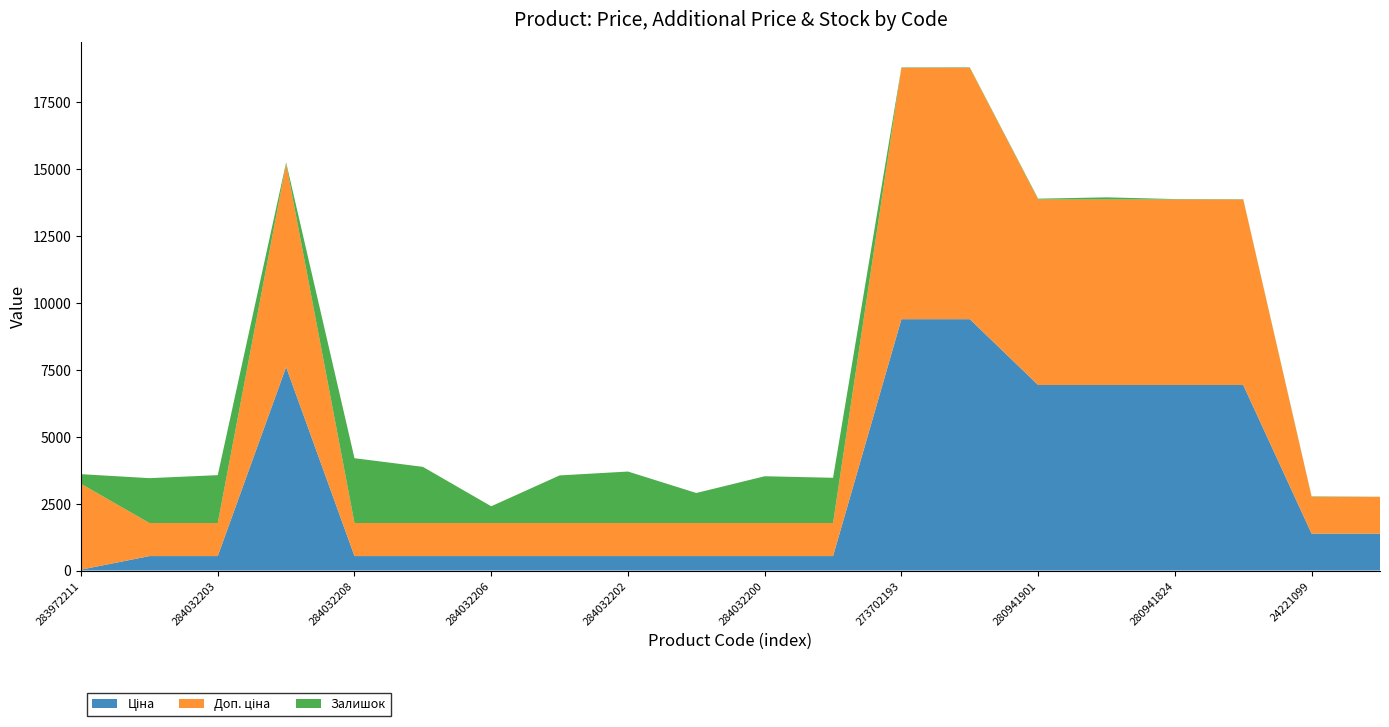

Reading left to right, list all the values displayed in this chart.

Ціна: 283972211=32.0	284032204=539.0	284032203=539.0	284392211=7596.5	284032208=539.0	284032207=539.0	284032206=539.0	284032205=539.0	284032202=539.0	284032201=539.0	284032200=539.0	284032199=539.0	273702193=9384.0	273702194=9384.0	280941901=6925.7	280941856=6925.7	280941824=6925.7	280941739=6925.7	24221099=1375.4	24221043=1375.4
Доп. ціна: 283972211=3205.0	284032204=1235.4	284032203=1235.4	284392211=7596.5	284032208=1235.4	284032207=1235.4	284032206=1235.4	284032205=1235.4	284032202=1235.4	284032201=1235.4	284032200=1235.4	284032199=1235.4	273702193=9384.0	273702194=9384.0	280941901=6925.7	280941856=6925.7	280941824=6925.7	280941739=6925.7	24221099=1375.0	24221043=1375.0
Залишок: 283972211=360.0	284032204=1674.0	284032203=1786.0	284392211=43.0	284032208=2419.0	284032207=2096.0	284032206=624.0	284032205=1776.0	284032202=1921.0	284032201=1120.0	284032200=1745.0	284032199=1688.0	273702193=16.0	273702194=18.0	280941901=31.0	280941856=81.0	280941824=17.0	280941739=12.0	24221099=16.0	24221043=4.0